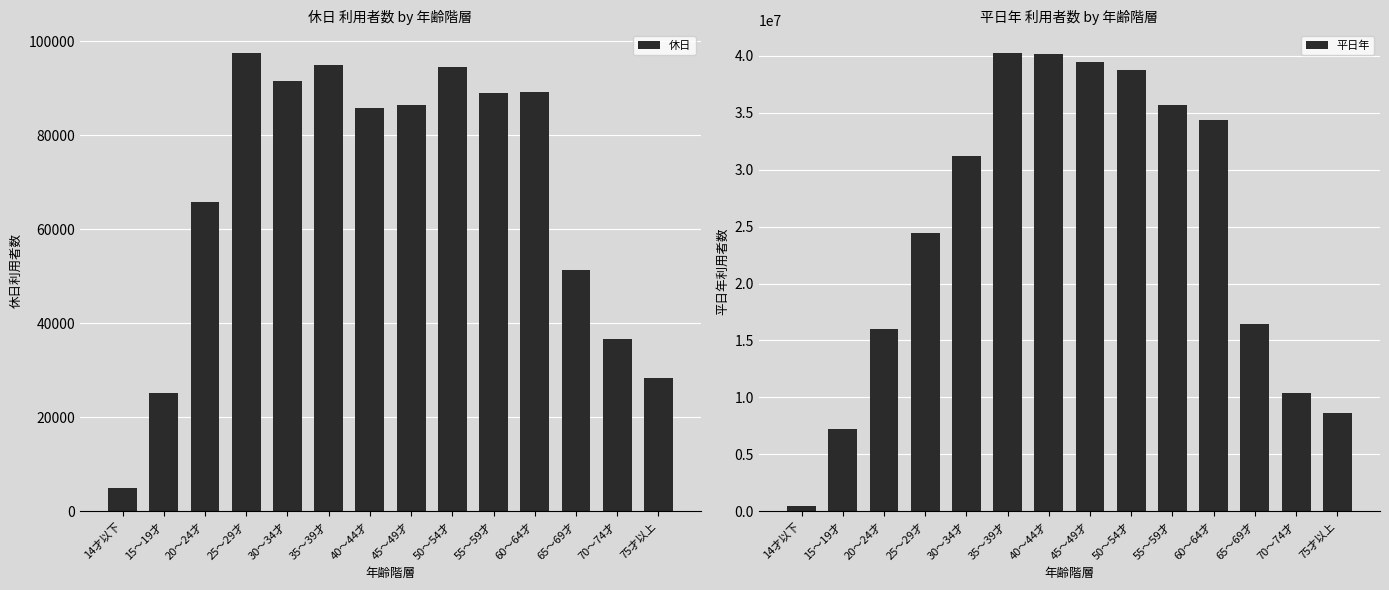

What is the maximum value for 平日年?

40212551.8